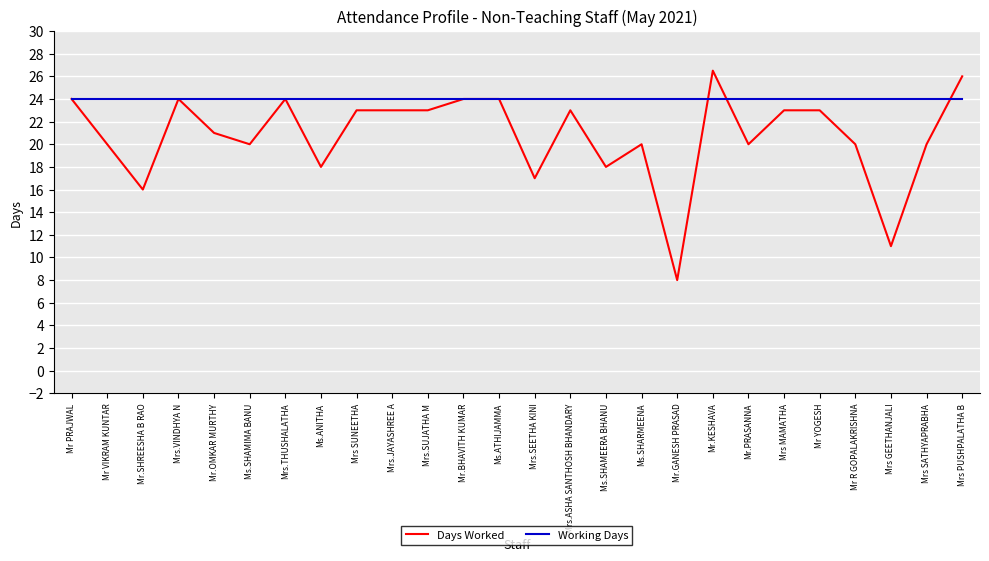

Is the value of Working Days at Ms.ATHIJAMMA greater than the value of Days Worked at Mr R GOPALAKRISHNA?

Yes